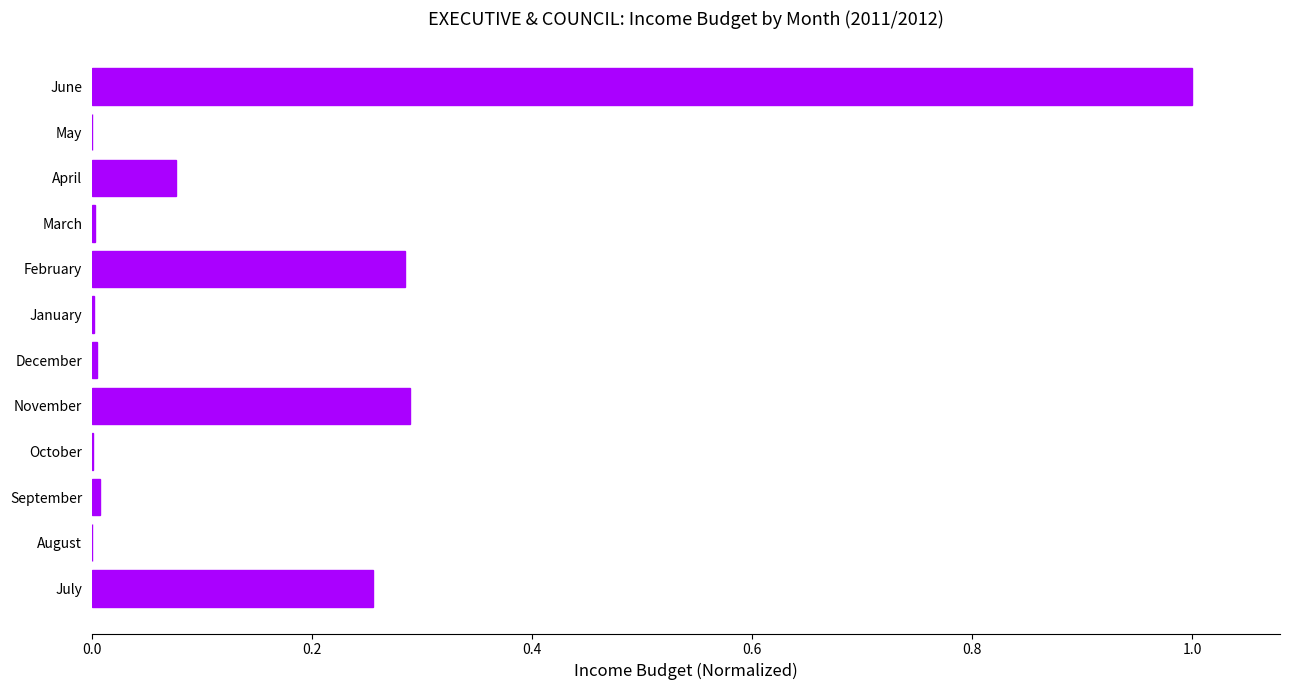

Which has a higher value, September or July?

July